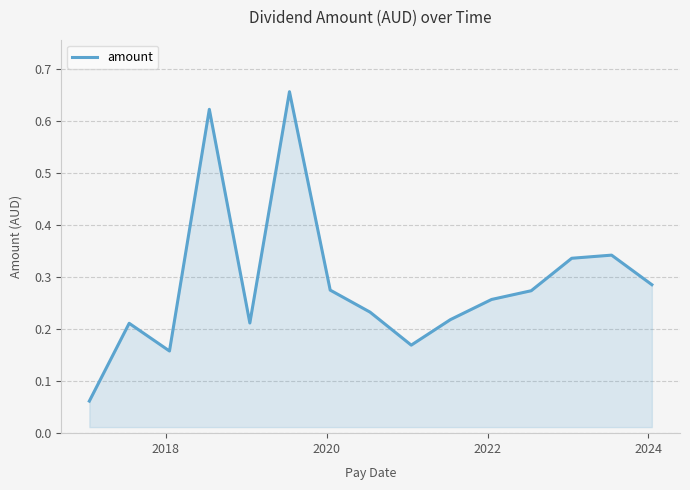

Does the chart have visible grid lines?

Yes